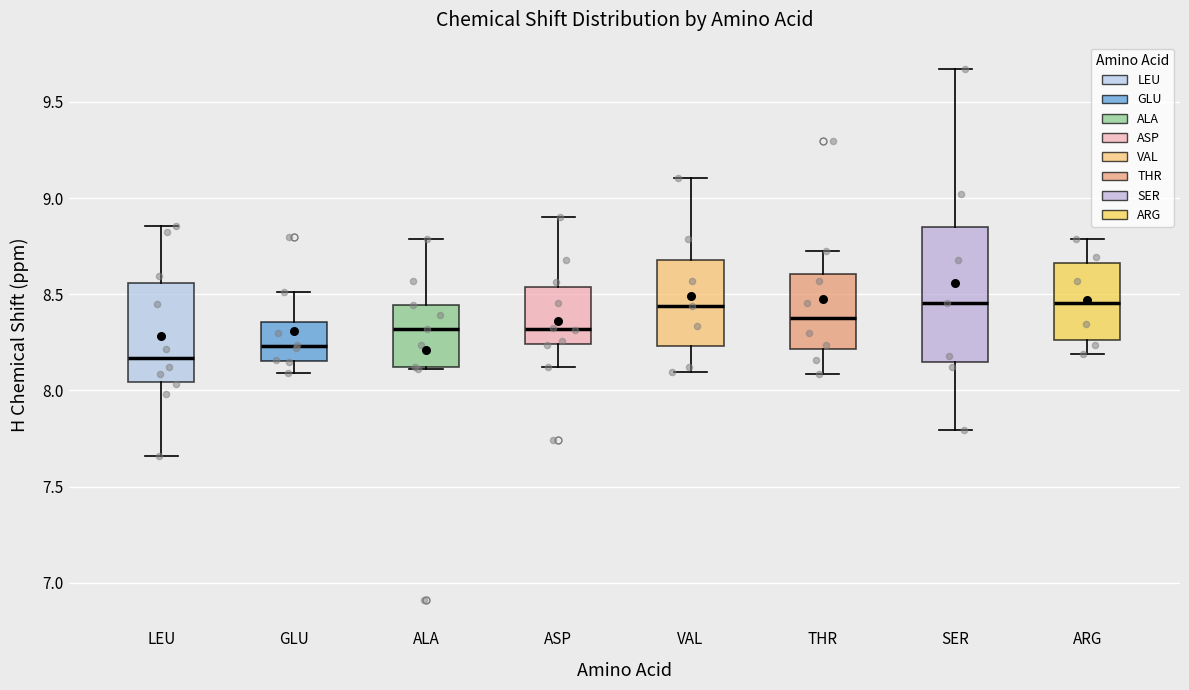

Which box has the lowest median line?

LEU